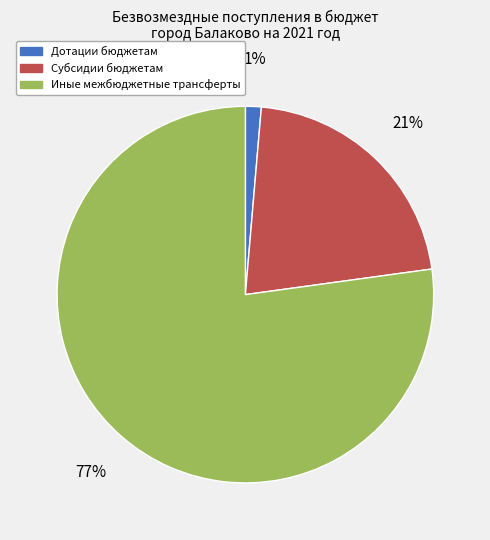

What percentage is the Субсидии бюджетам slice, to the nearest percent?

21%